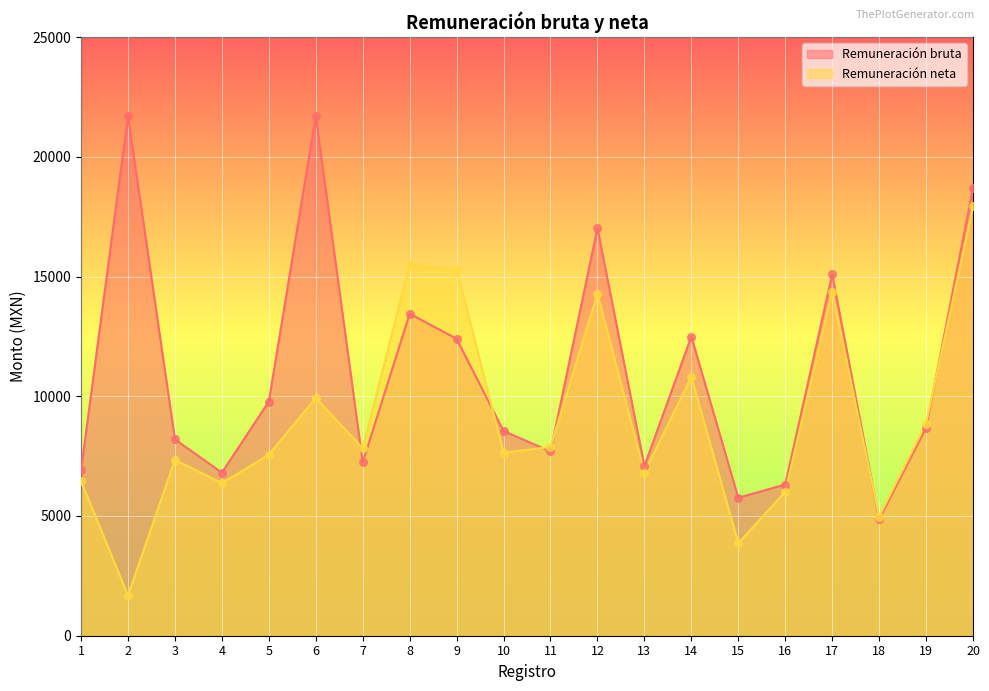

Which series has the widest spread of Y values?

Remuneración bruta